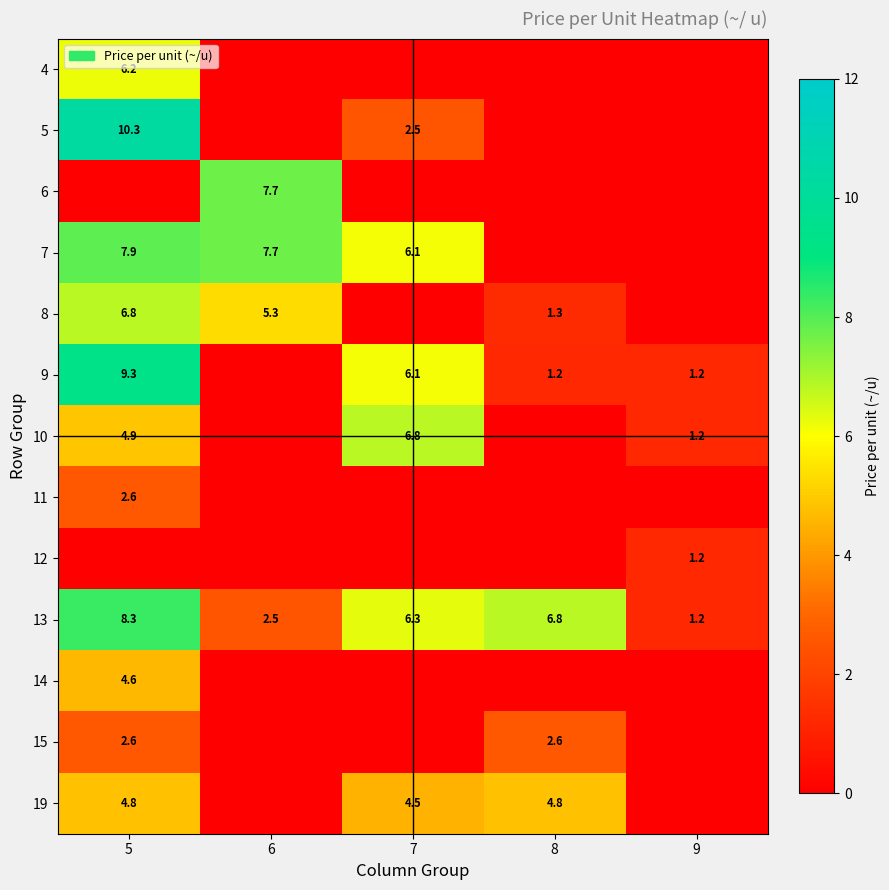

What is the difference between the 7 values at 7 and 5?

1.8